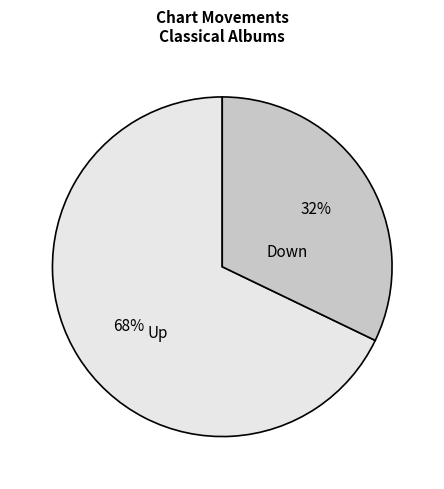

To the nearest percent, what is the average slice percentage?

50%